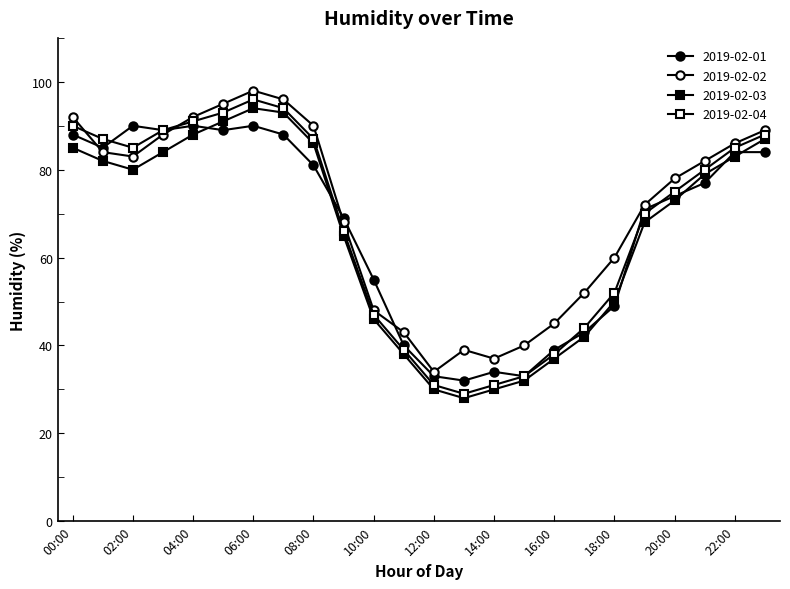

Count the number of categories in the chart.

24